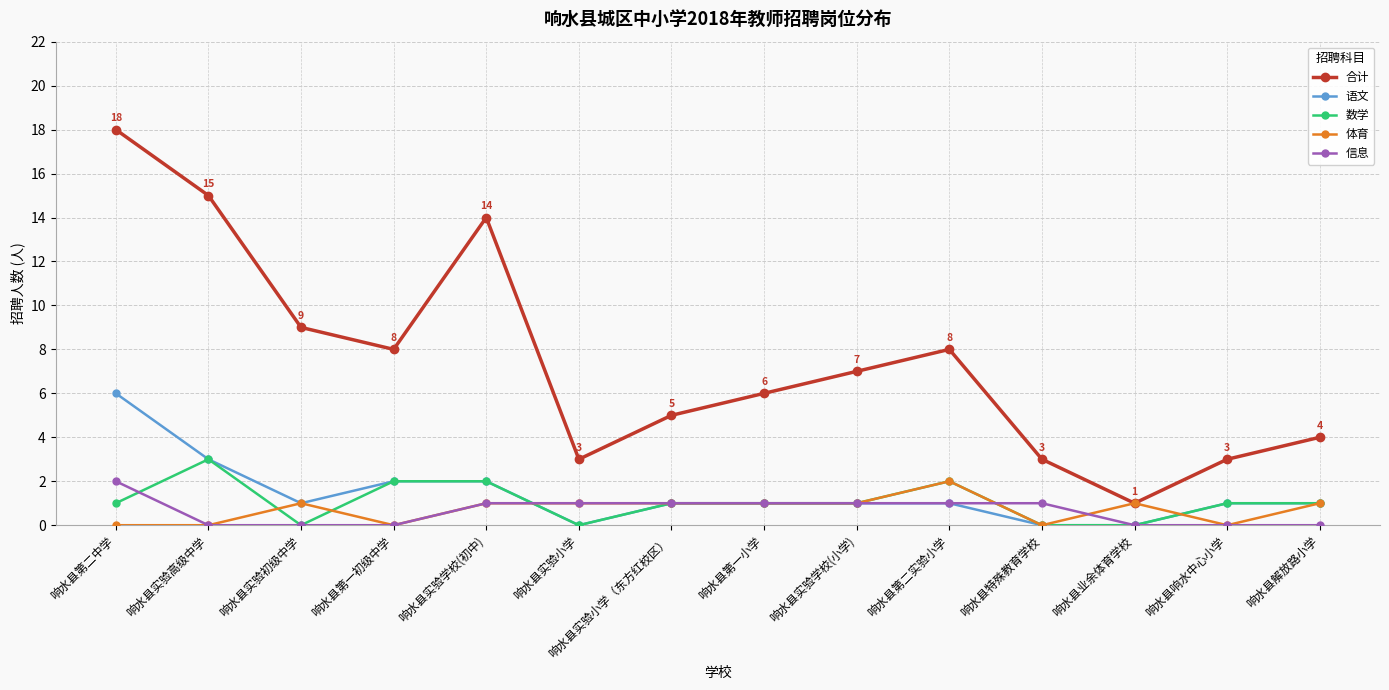

What is the sum of the 数学 values at 响水县特殊教育学校 and 响水县实验学校(小学)?

1